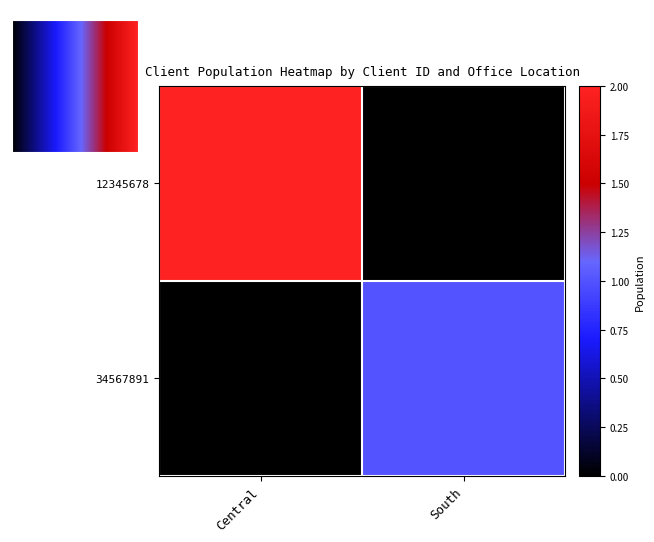

What is the sum of the 34567891 values at Central and South?

1